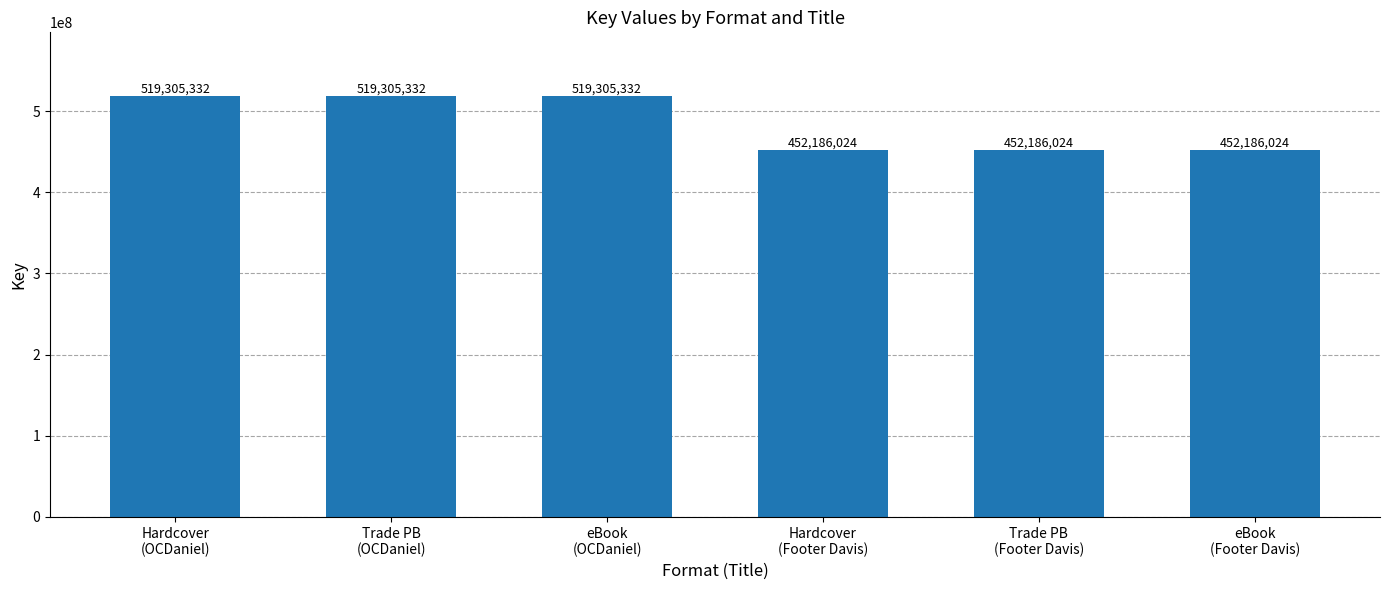

What is the minimum value shown in the chart?

452186024